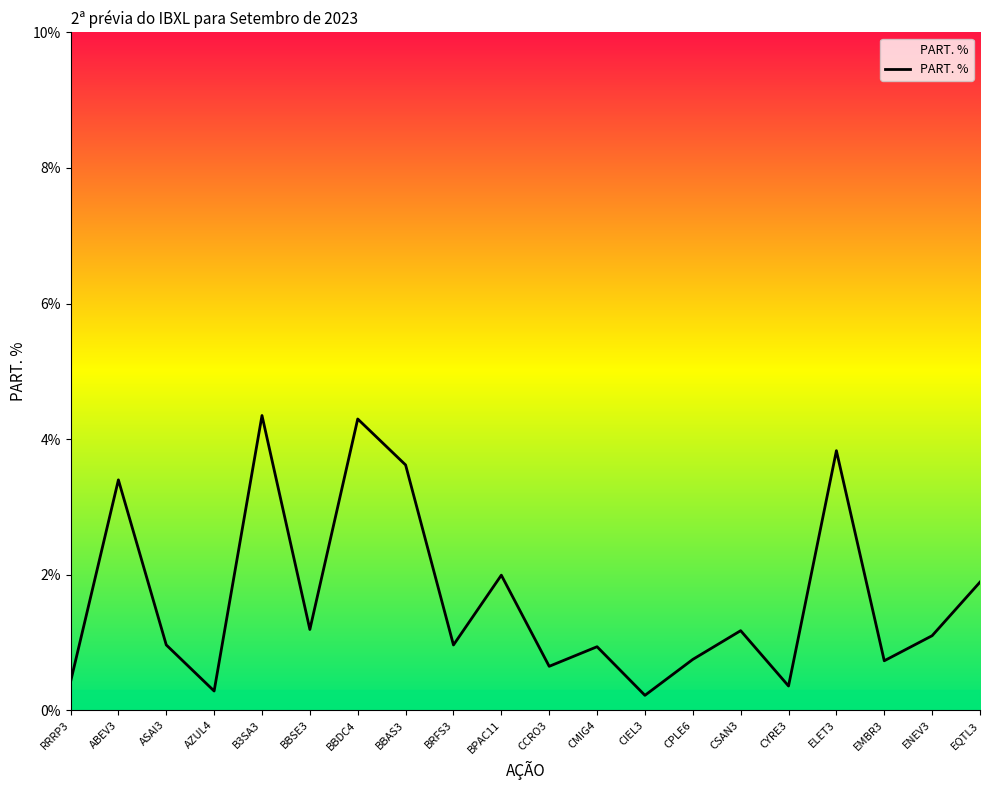

What is the average value?

1.7